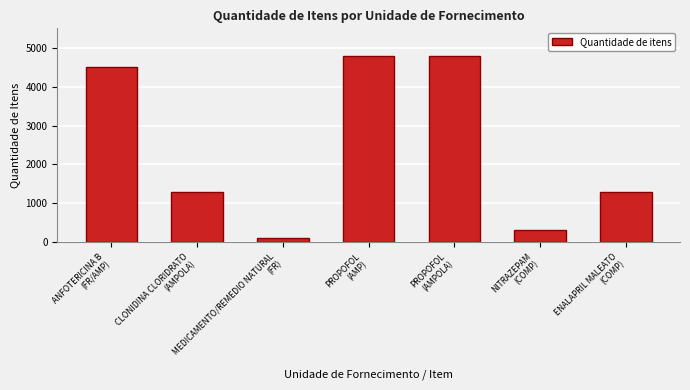

What is the greatest value displayed?

4800